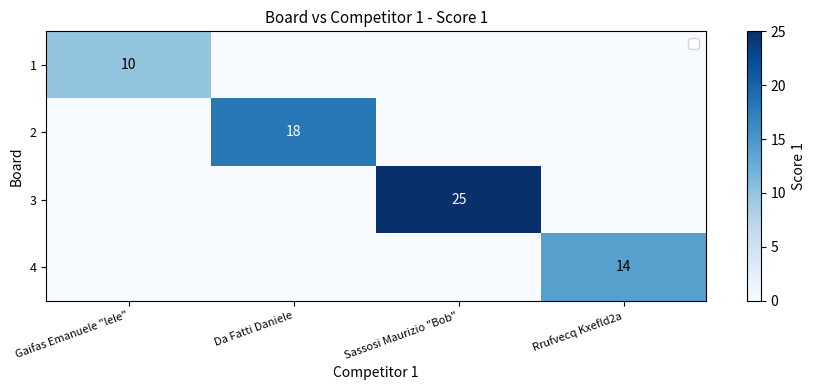

How many distinct data groups are displayed?

4